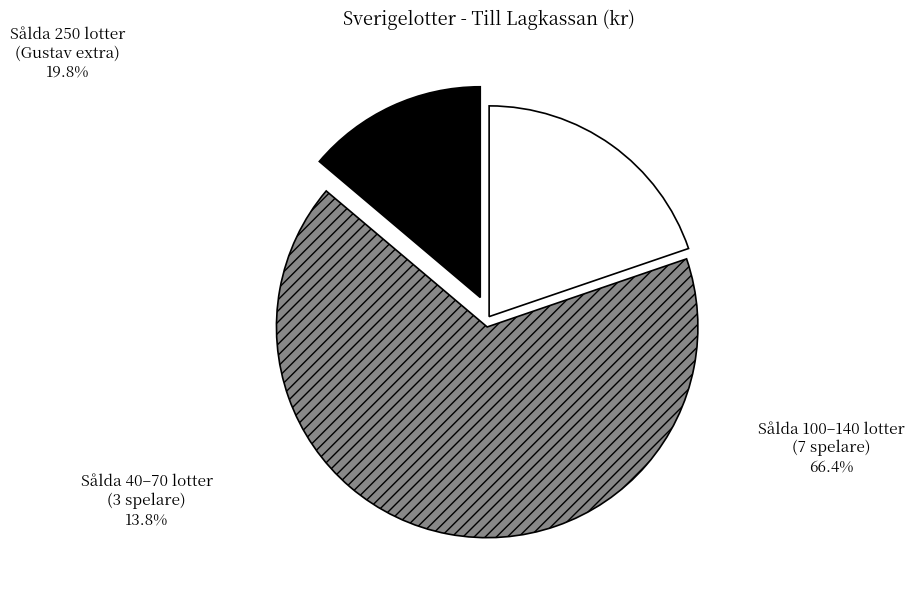

True or false: Sålda 250 lotter (Gustav extra) accounts for 20% of the total.

True